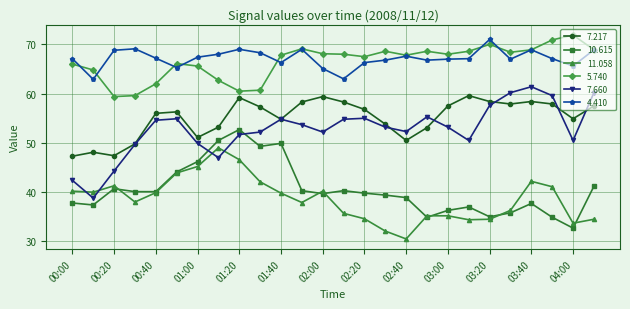

At how many categories does at least one series exceed 31?

26